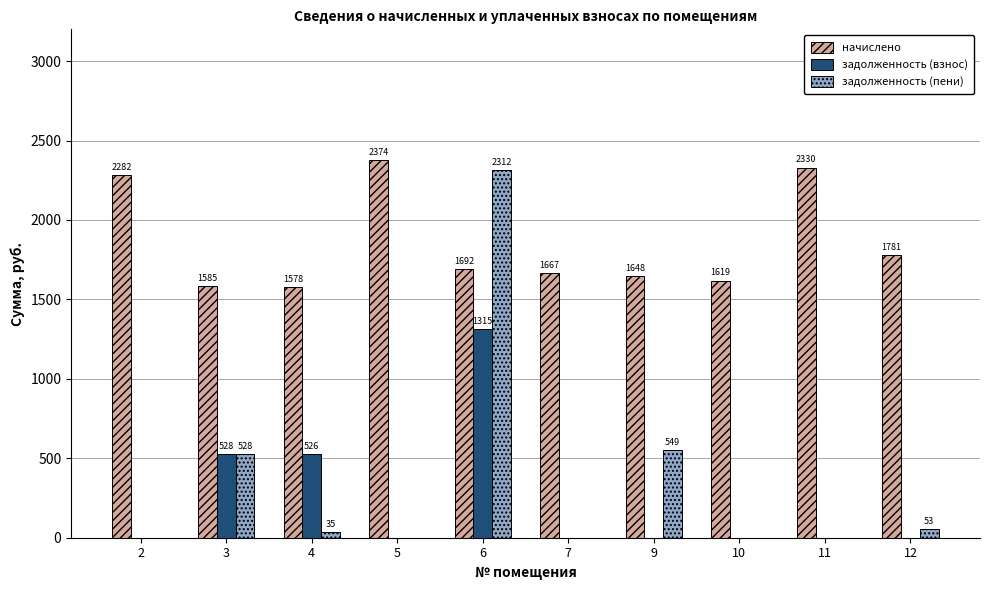

How many groups of bars are there?

10